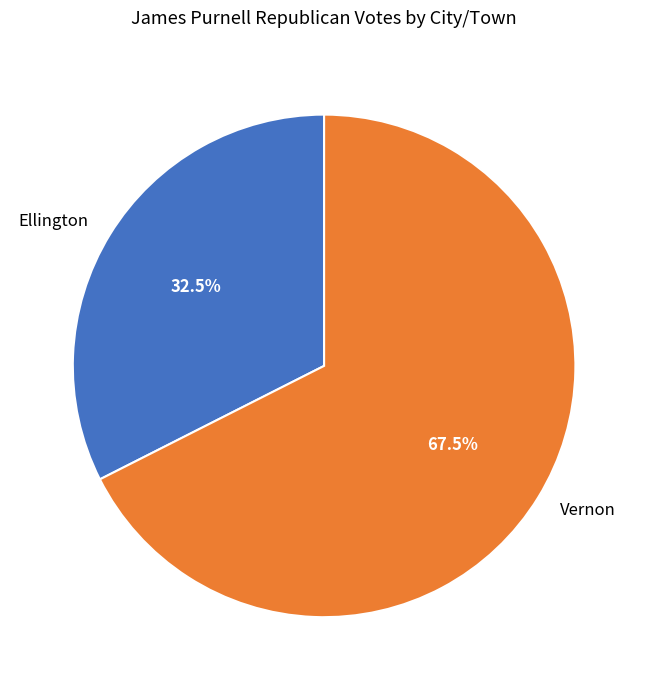

Which has a higher value, Ellington or Vernon?

Vernon